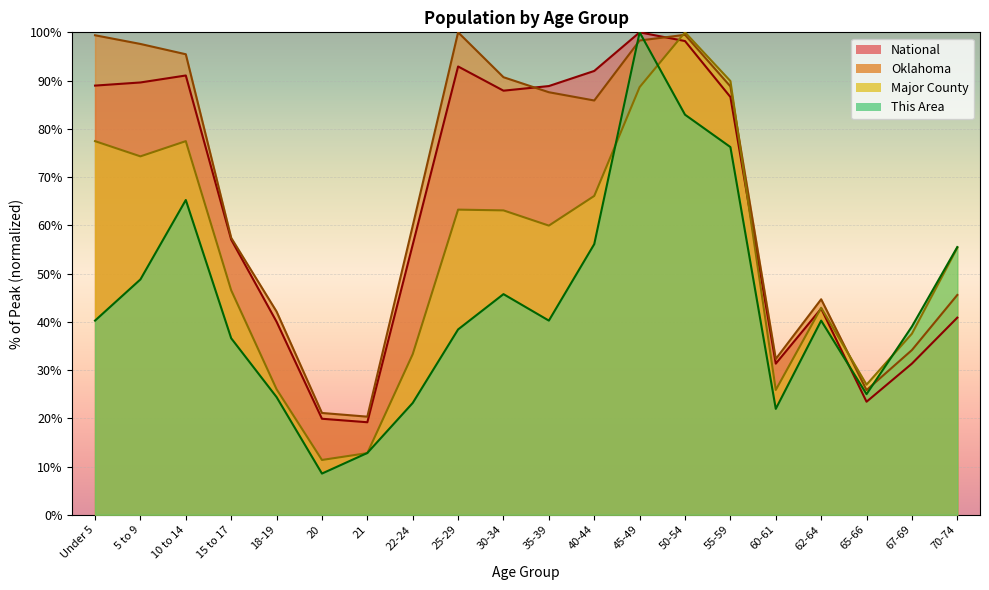

What is the difference between the maximum and second lowest values in the Major County series?

87.2